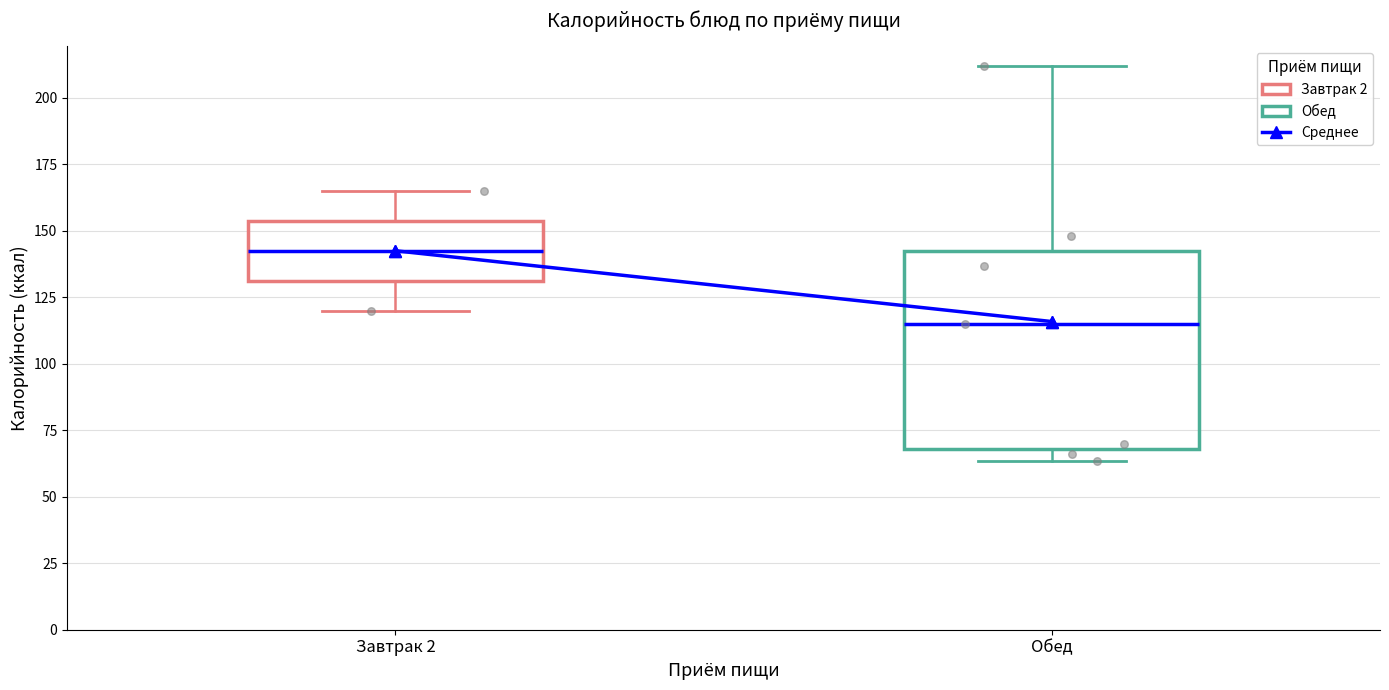

Where does the upper whisker of the box for Обед end on the y-axis? The values are not printed on the chart, so give them approximately, as read against the axis.

210